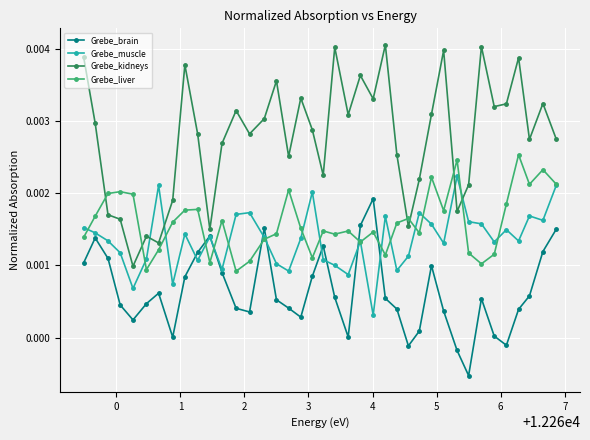

List the series in order of their peak value, lowest first.

Grebe_brain, Grebe_muscle, Grebe_liver, Grebe_kidneys